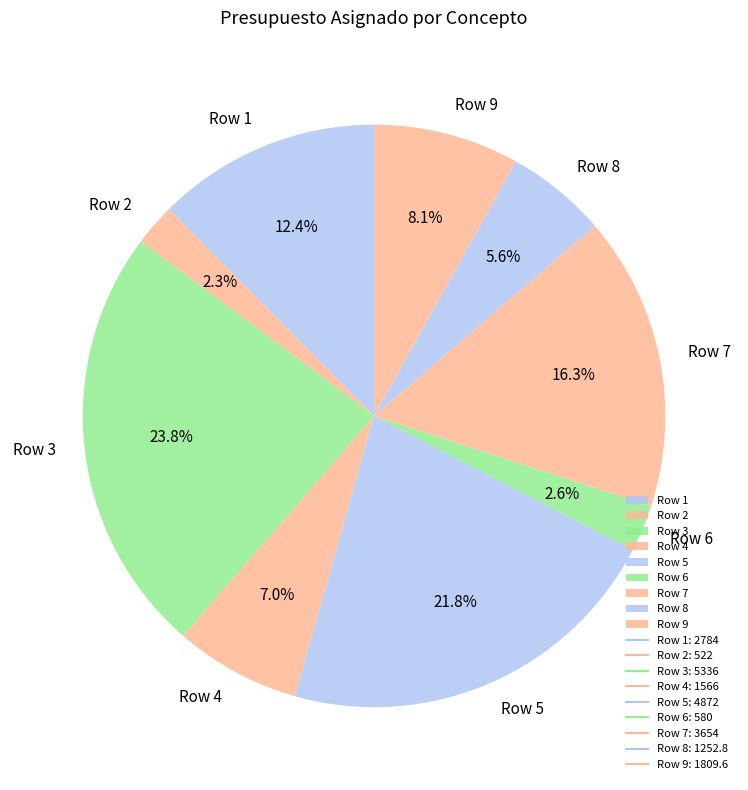

Does Row 6 account for over 50% of the chart?

No